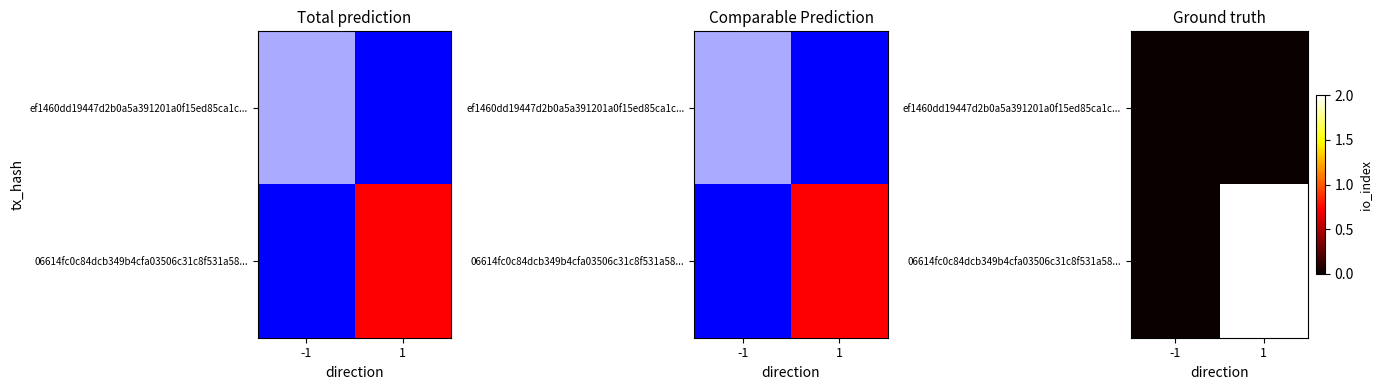

At how many categories does at least one series exceed 1?

1